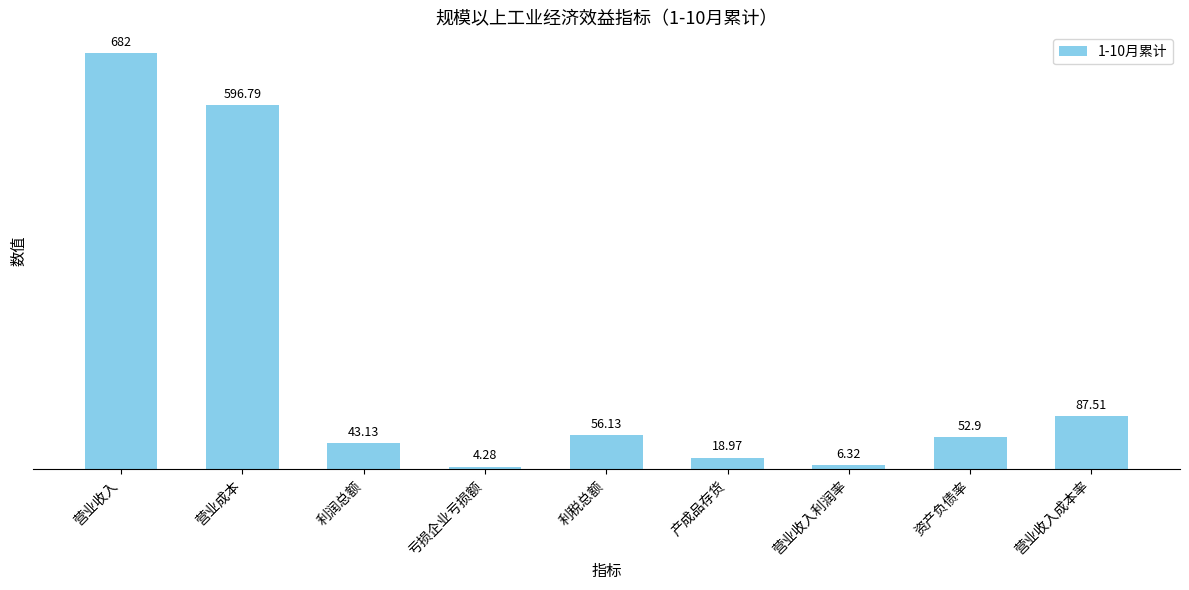

How many values exceed 52?

5